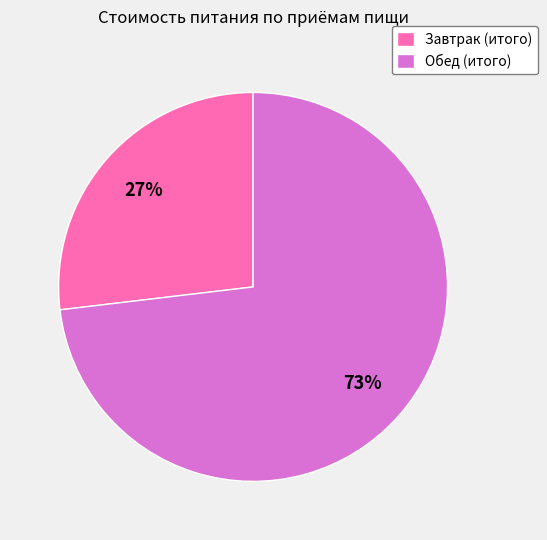

Which slice represents more than half of the pie?

Обед (итого)